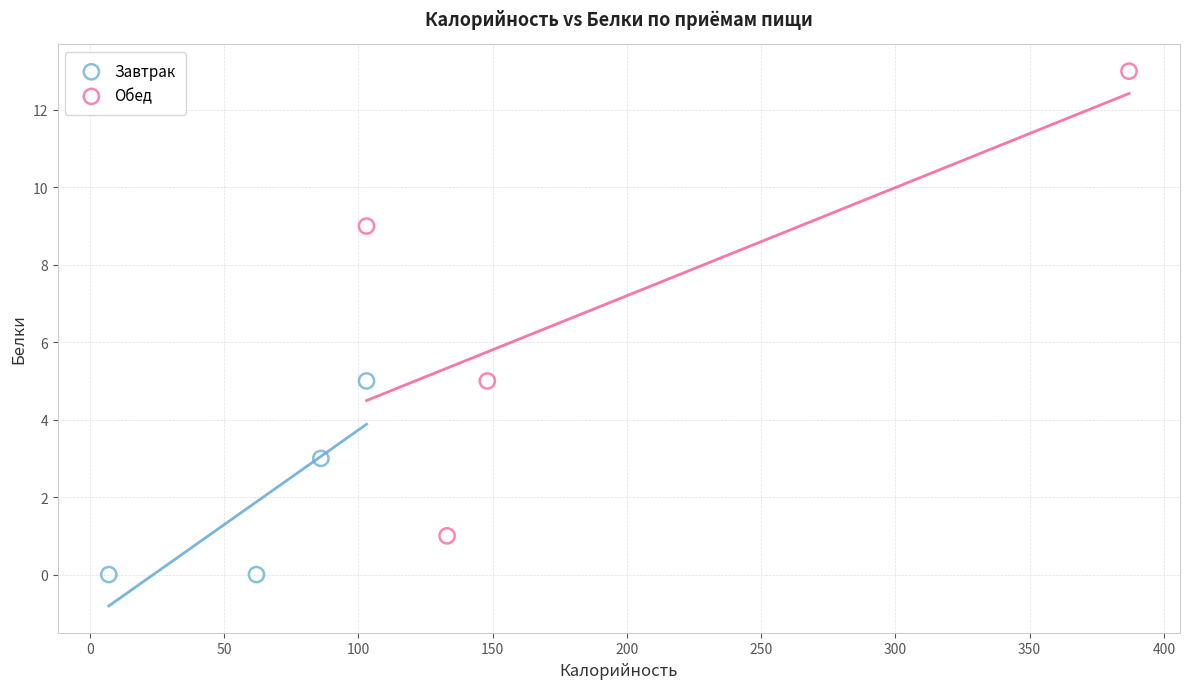

Which series reaches the minimum Y coordinate?

Завтрак